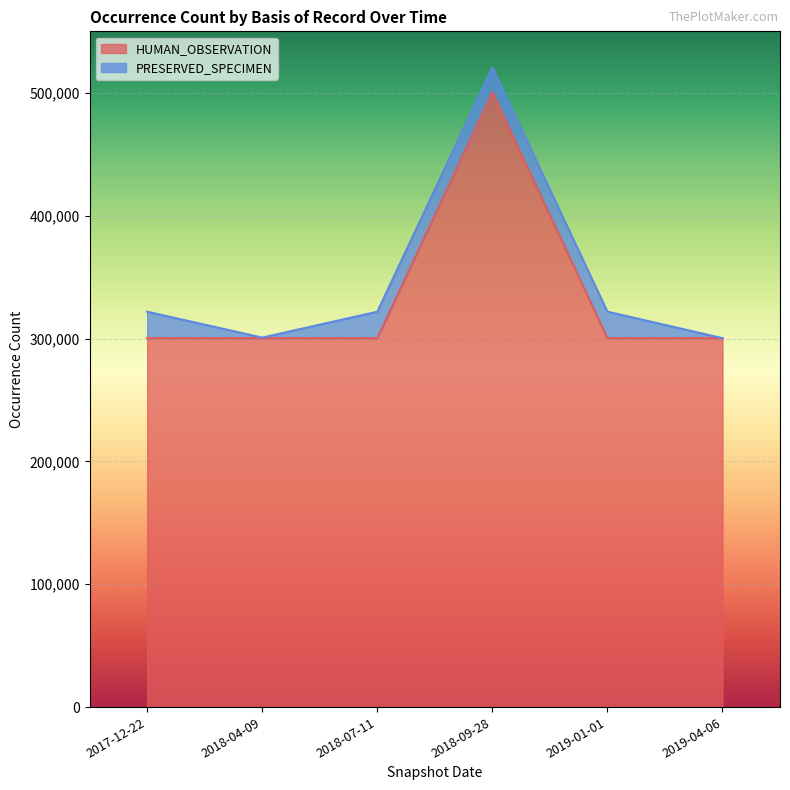

What is the change in value from 2018-04-09 to 2018-09-28?

+200093